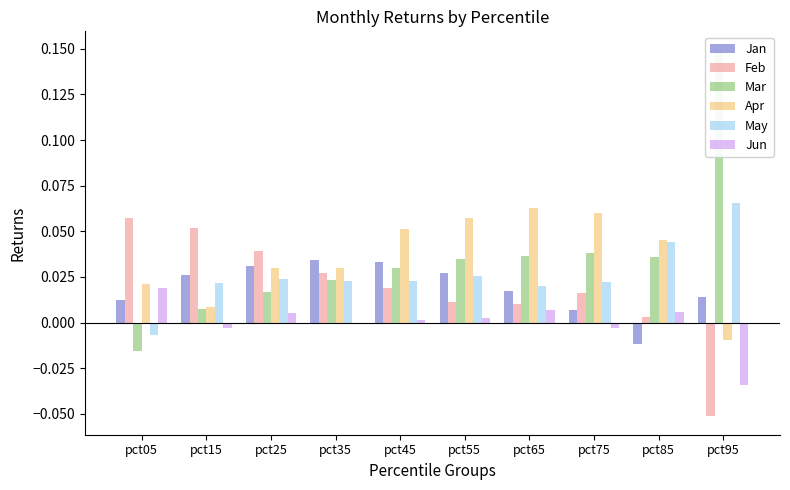

Are the bars grouped side by side (vs. stacked)?

Yes